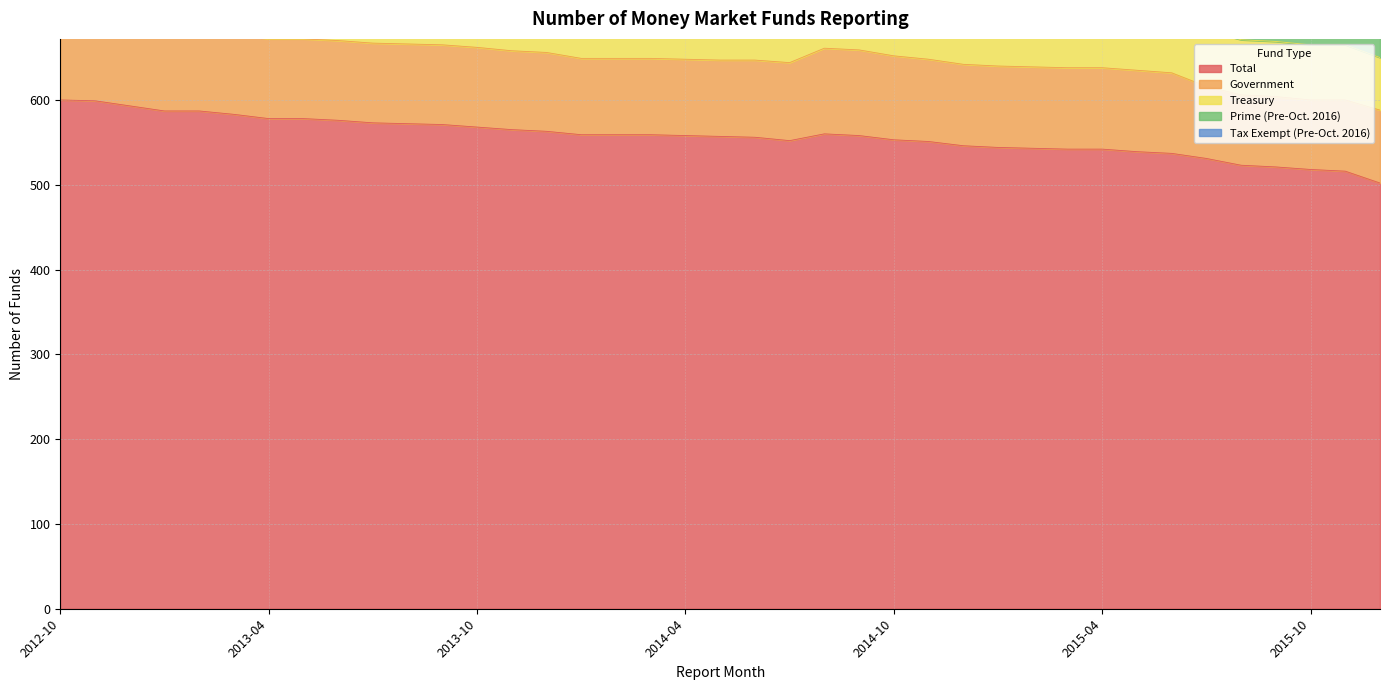

What are all the series names shown in the legend?

Total, Government, Treasury, Prime (Pre-Oct. 2016), Tax Exempt (Pre-Oct. 2016)